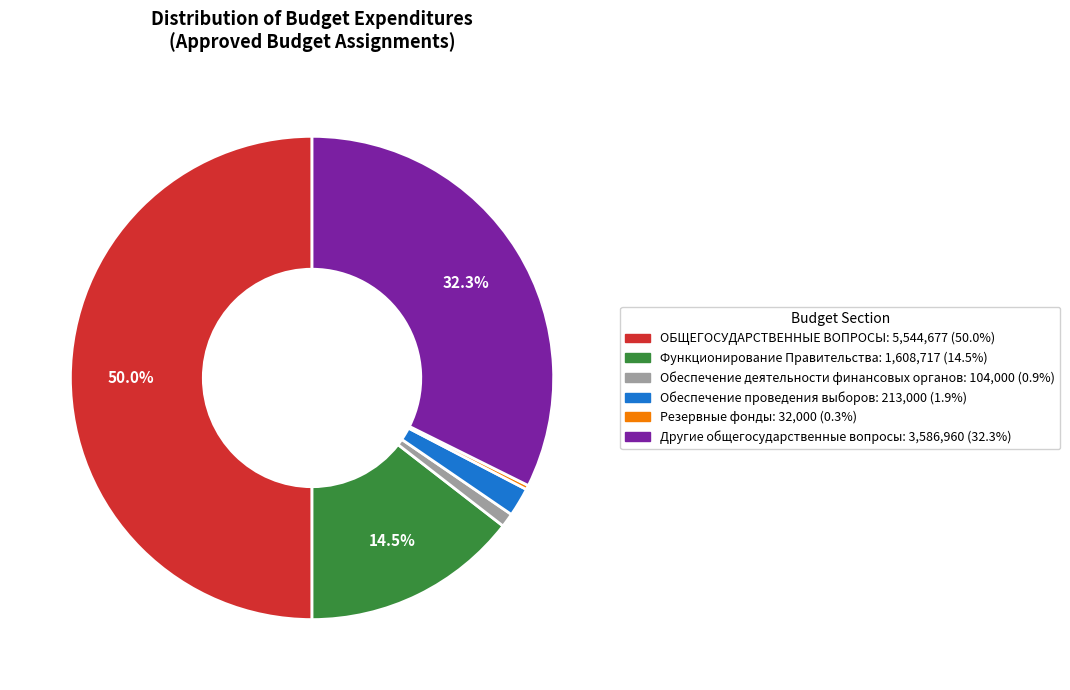

What is the smallest slice in the pie chart?

Резервные фонды